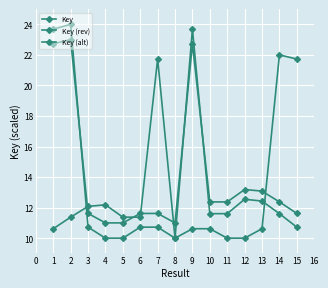

How many lines are shown in the chart?

3